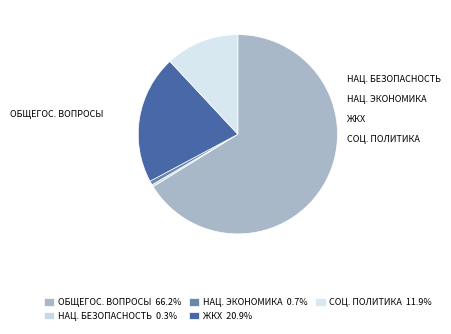

Which category accounts for the majority?

ОБЩЕГОСУДАРСТВЕННЫЕ ВОПРОСЫ